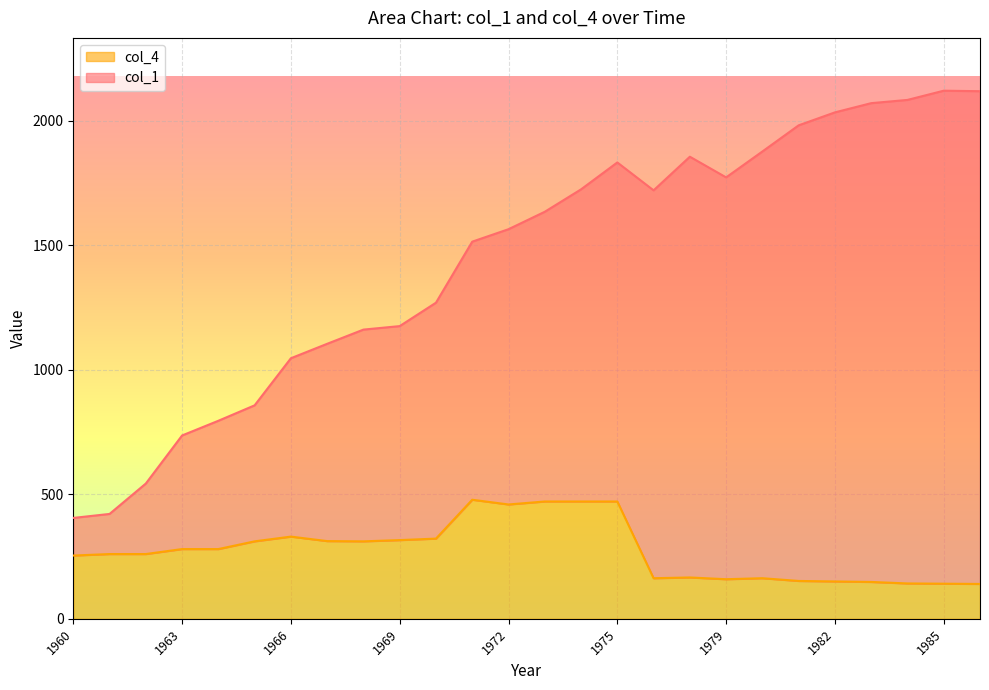

Read the col_4 value at 1986, to the nearest 50.

150